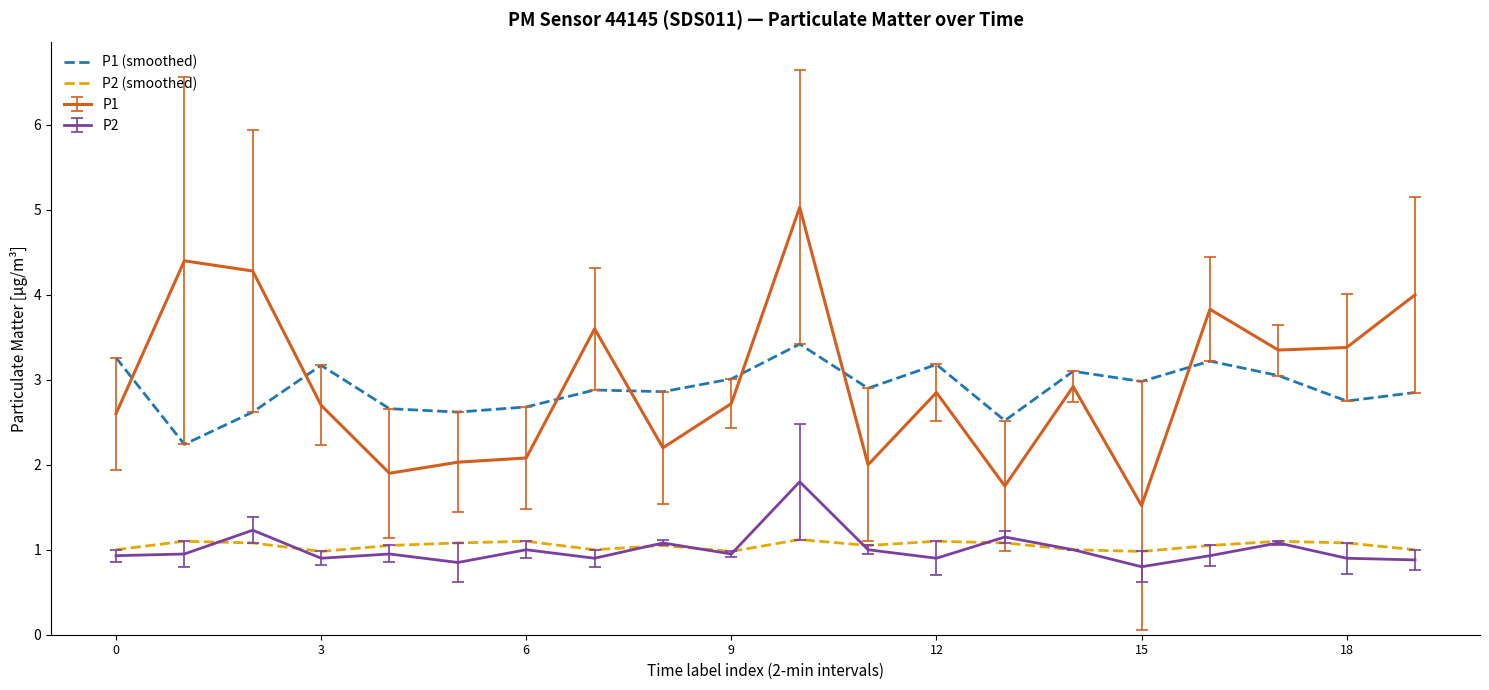

Which series has the largest range (max minus min)?

P1